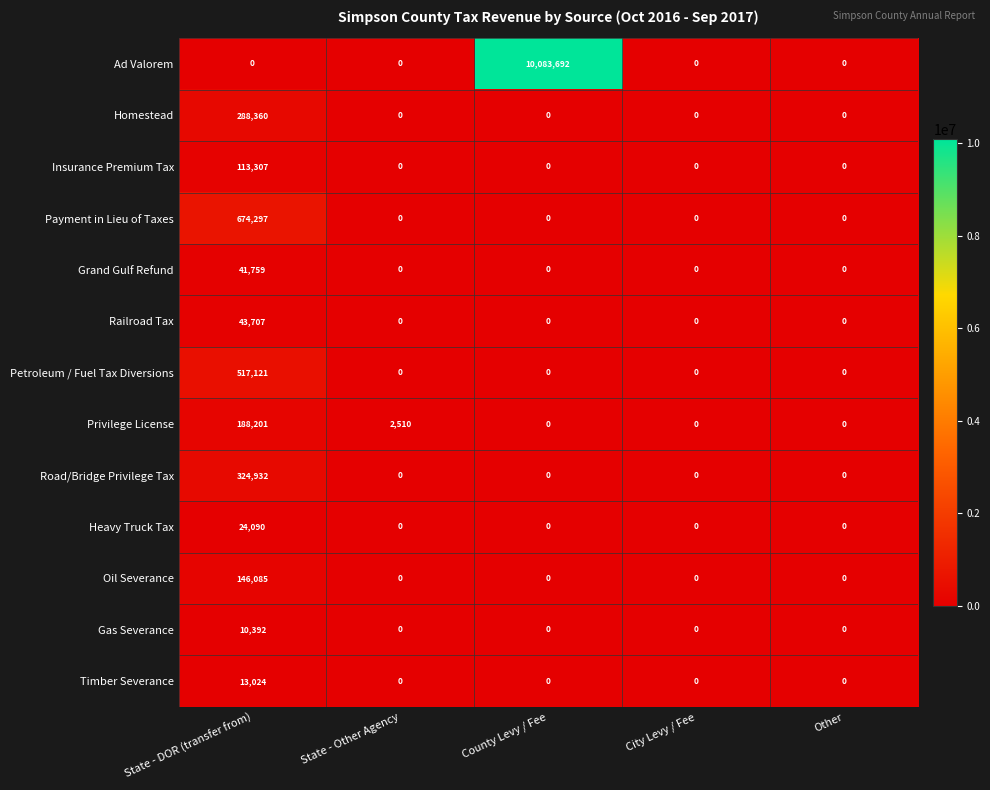

At which label does Timber Severance reach its peak?

State - DOR (transfer from)